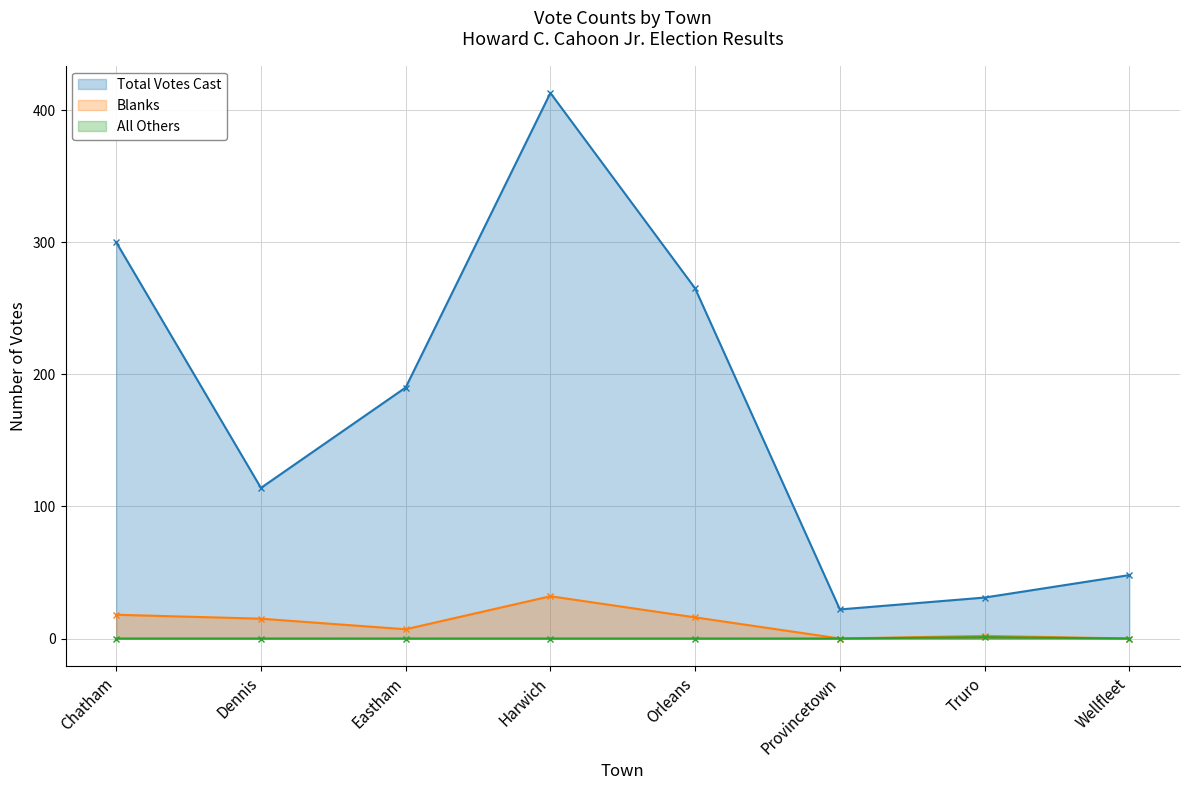

Reading right to left, extract all data points from this chart.

Total Votes Cast: Wellfleet=48	Truro=31	Provincetown=22	Orleans=265	Harwich=413	Eastham=190	Dennis=114	Chatham=300
Blanks: Wellfleet=0	Truro=2	Provincetown=0	Orleans=16	Harwich=32	Eastham=7	Dennis=15	Chatham=18
All Others: Wellfleet=0	Truro=1	Provincetown=0	Orleans=0	Harwich=0	Eastham=0	Dennis=0	Chatham=0